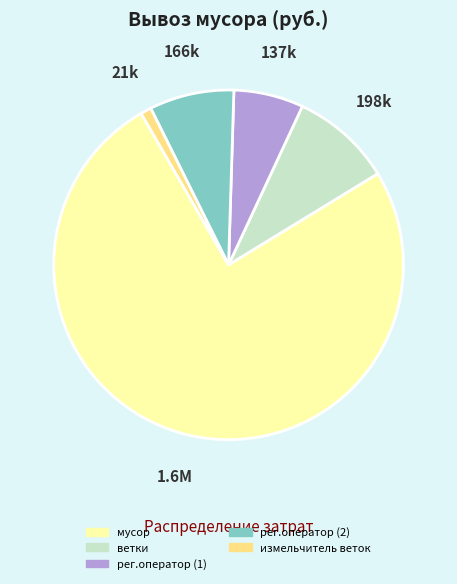

What is the ratio of the value at ветки to the value at рег.оператор (2)?

1.2